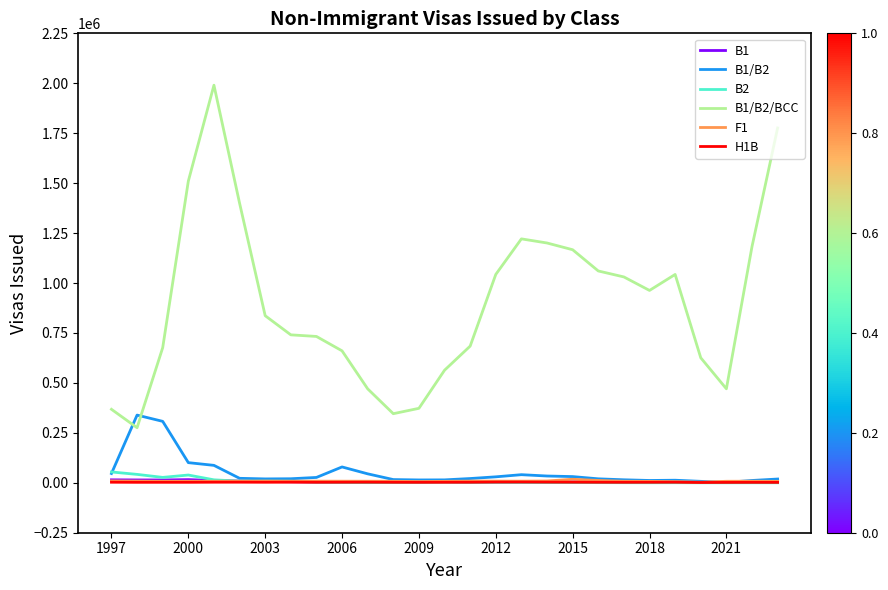

Which series has the largest total across all categories?

B1/B2/BCC